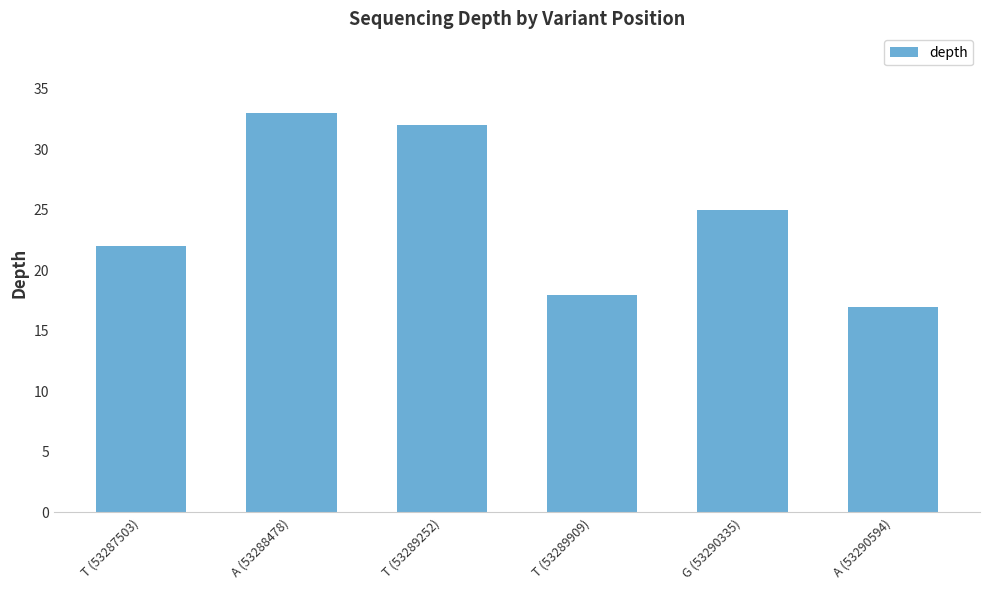

What is the value of the 2nd bar from the left?

33